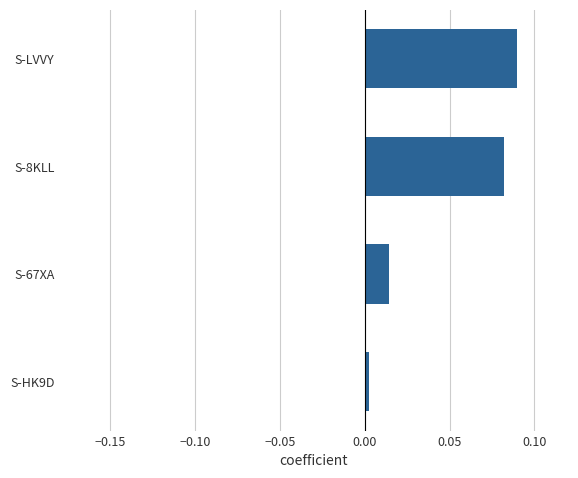

At which label is the value closest to 0?

S-HK9D